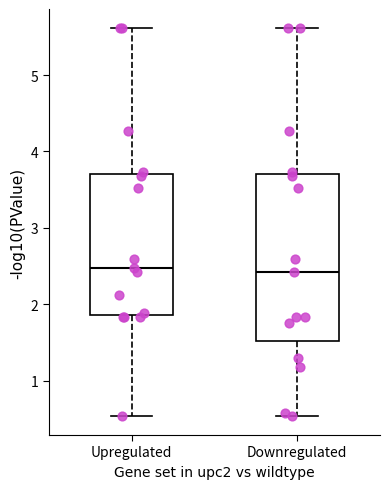

Comparing the boxes themselves (not the whiskers), which one is the tallest?

Downregulated